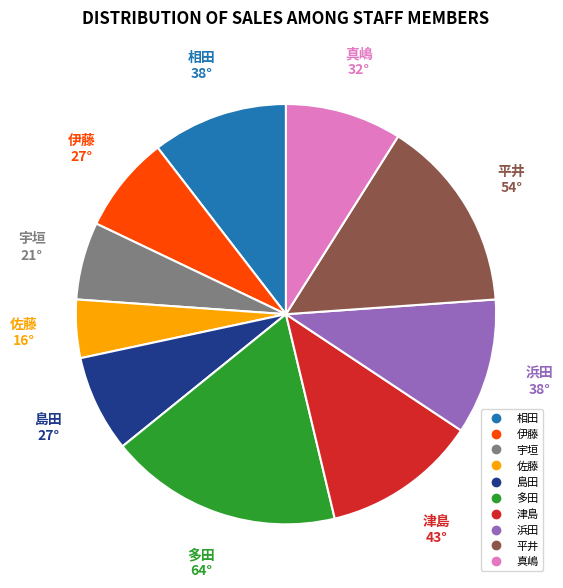

The 相田 slice represents 3% of the pie. True or false?

False